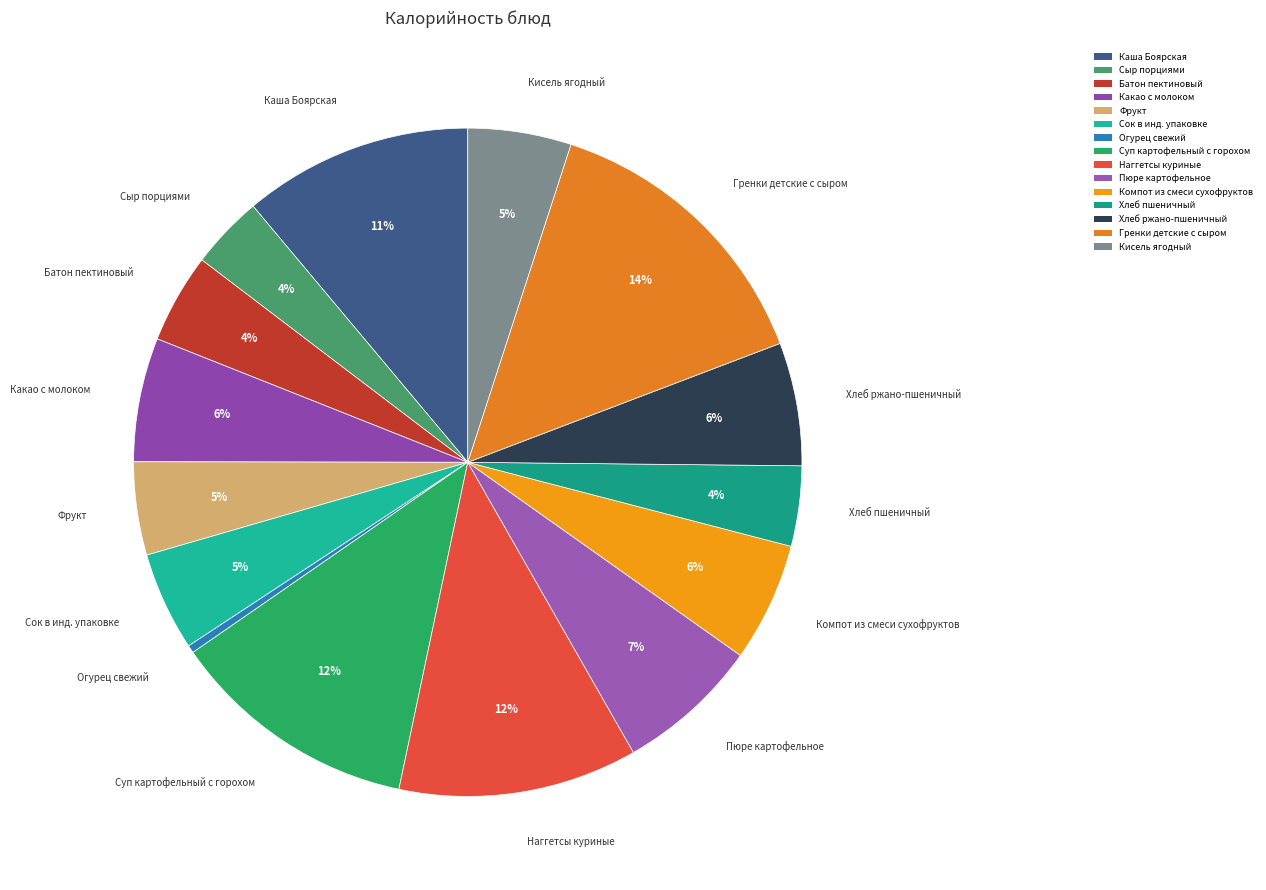

Approximately how many times larger is the value at Компот из смеси сухофруктов compared to Хлеб пшеничный?

1.5